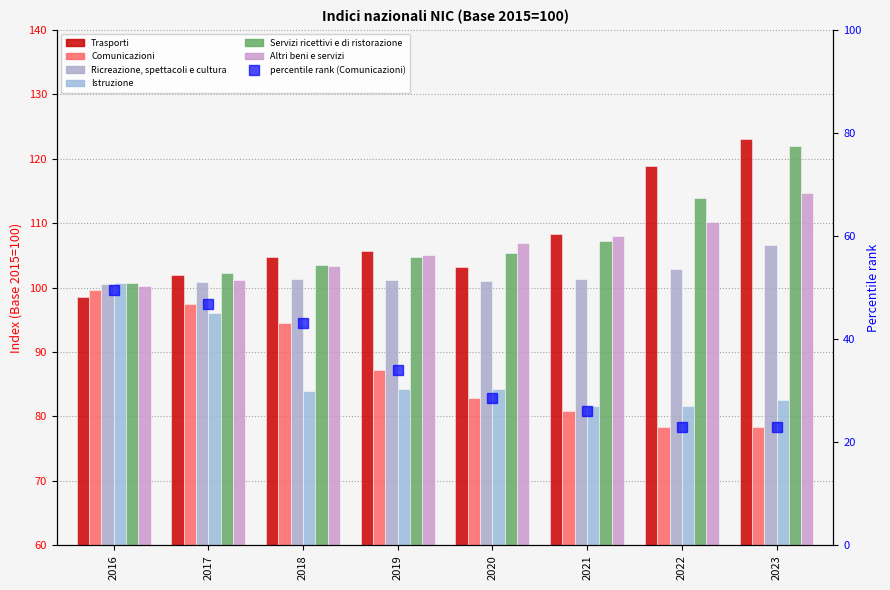

Which category has the highest value across all series?

2023